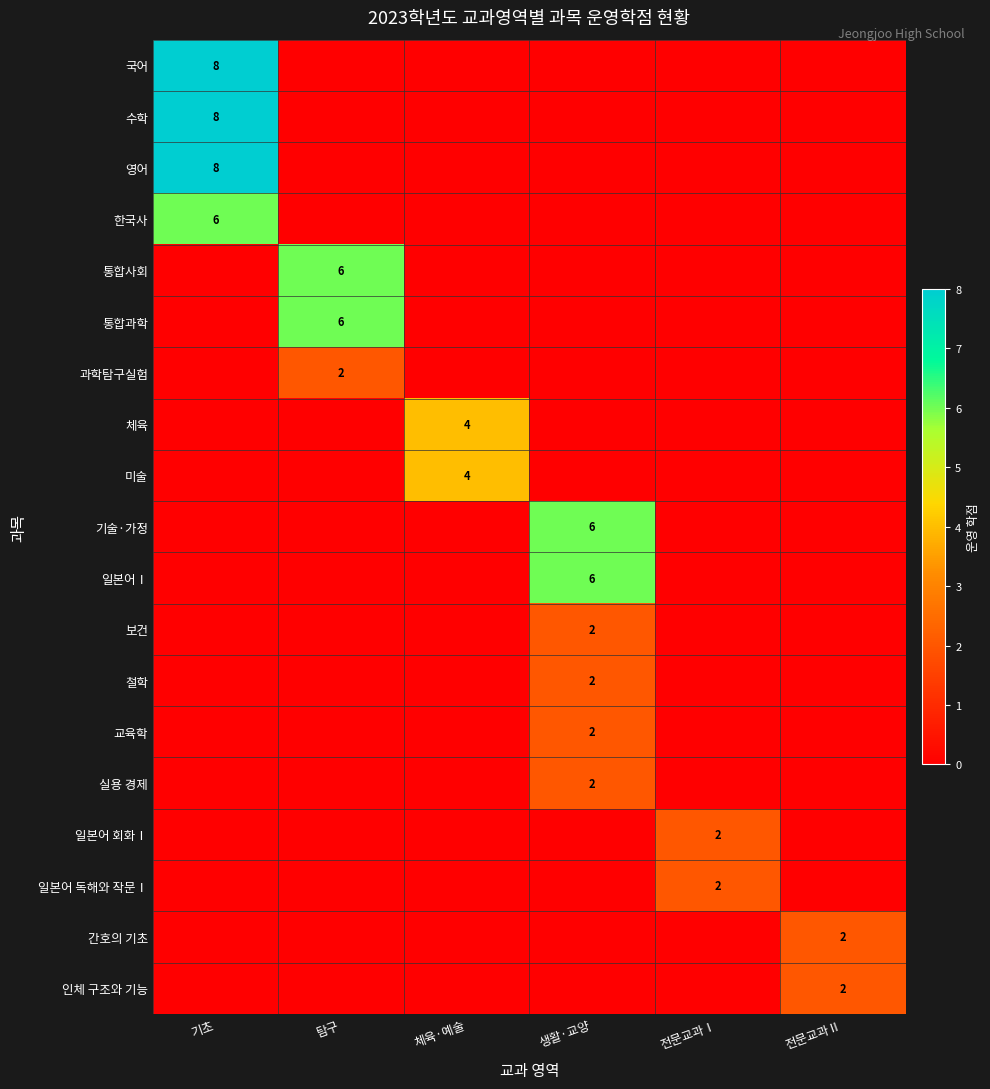

The 교육학 series shows 3 at 생활·교양. True or false?

False